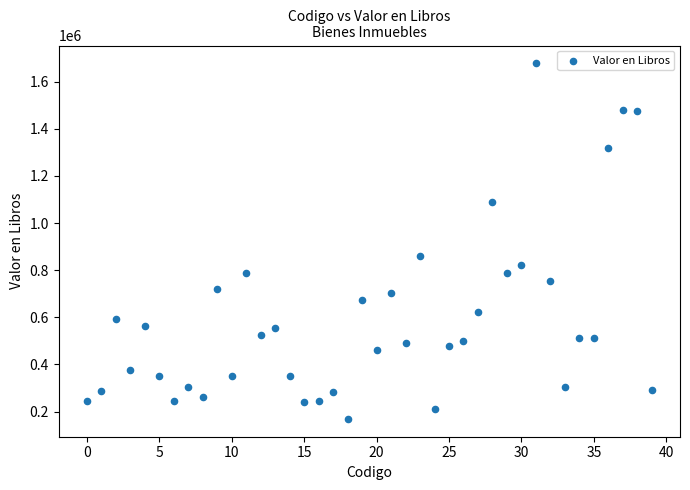

What Y value in the scatter plot is closest to 923348?

858292.9